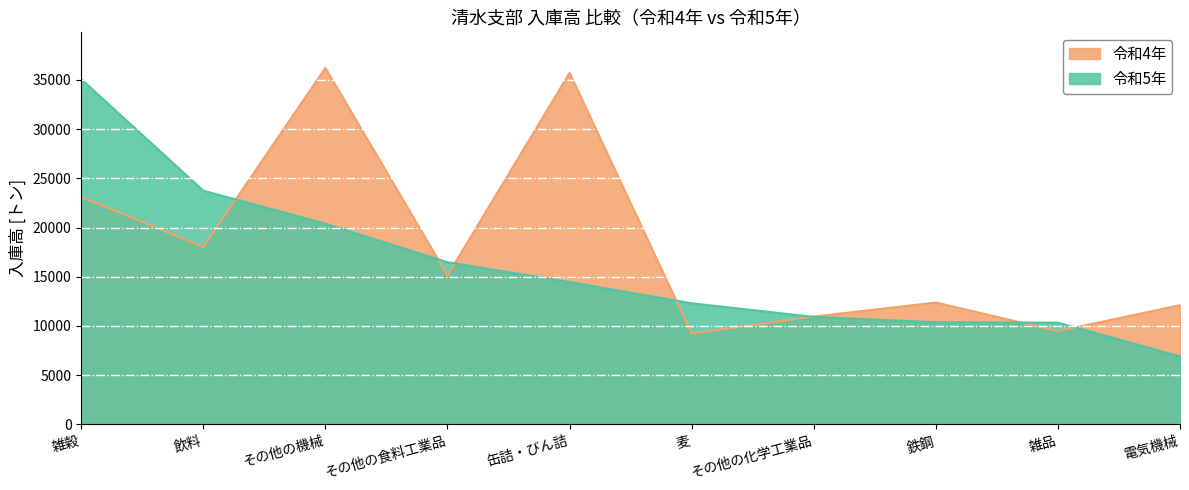

What position from the left is 電気機械?

10